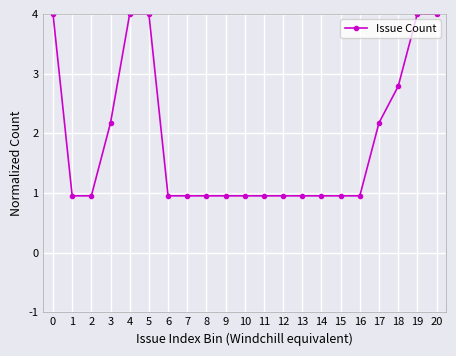

Between 18 and 10, which is larger?

18